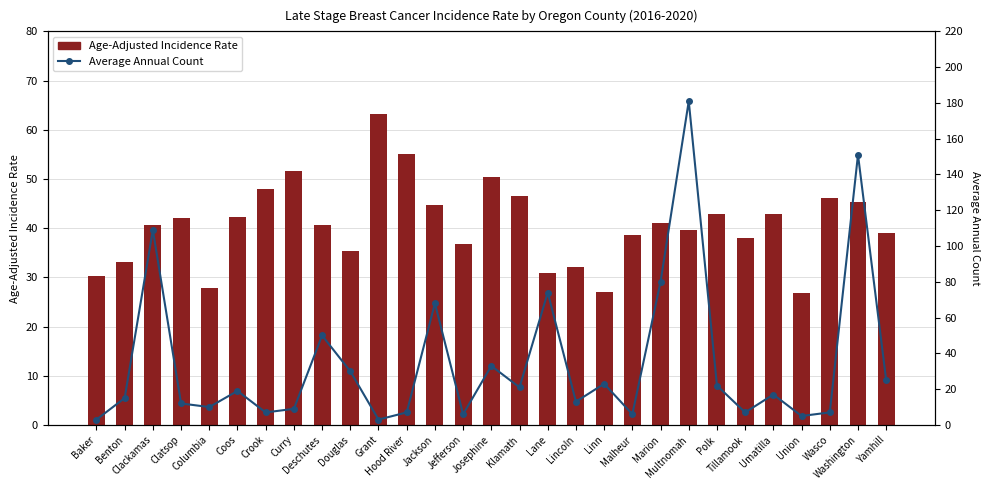

Which category has the lowest value across all series?

Baker